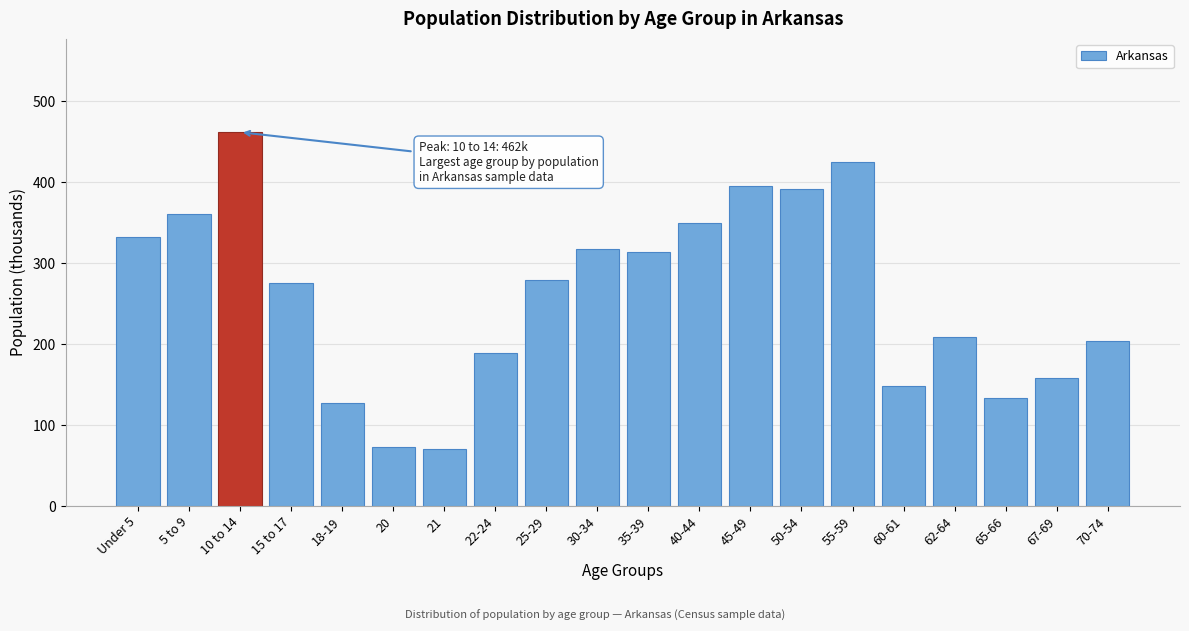

Reading right to left, list all the values displayed in this chart.

204	158	134	209	148	425	392	395	350	314	317	279	189	70	73	127	275	462	361	332